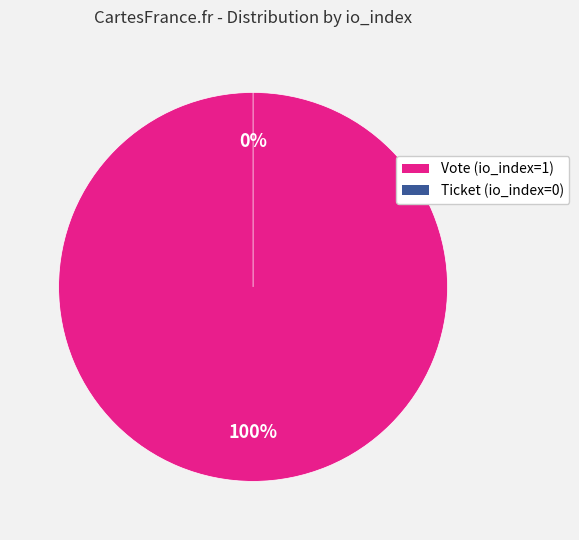

What is the total percentage of Vote (io_index=1) and Ticket (io_index=0)?

100.0%